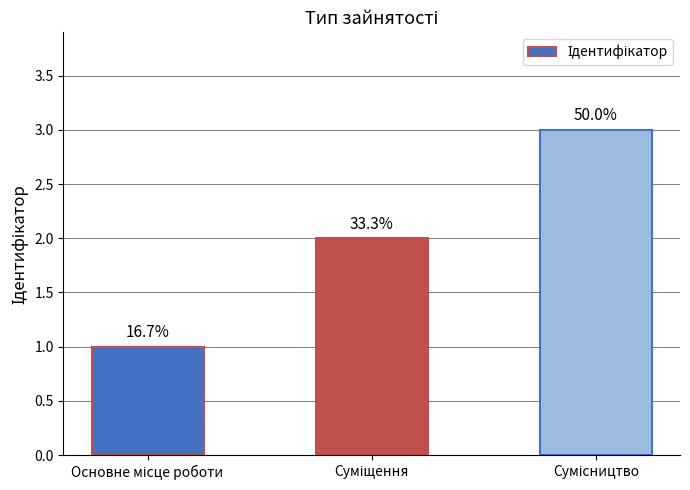

Reading right to left, list all the values displayed in this chart.

3	2	1